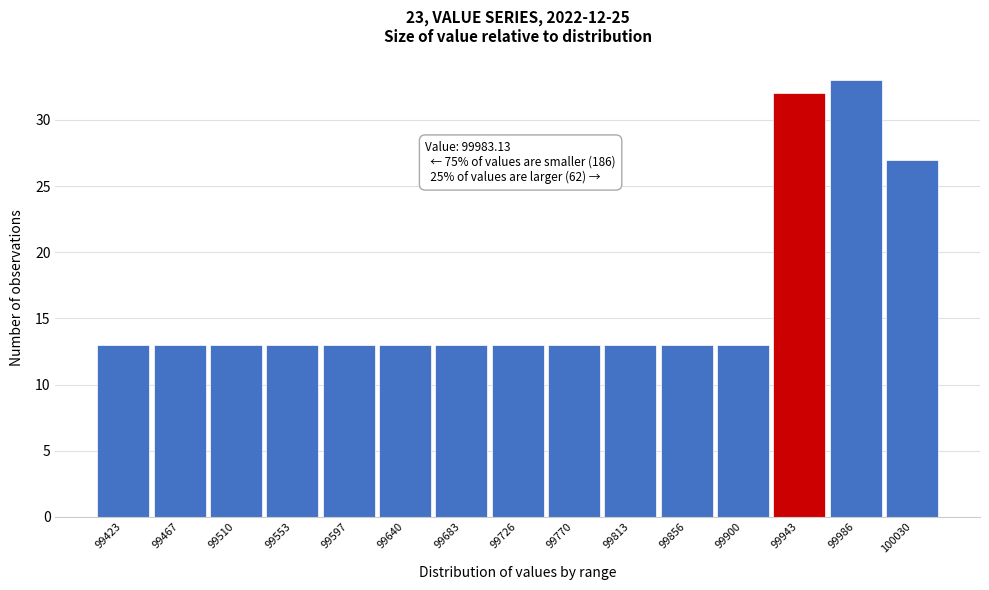

Reading left to right, what are all the values shown in this chart?

99423=13	99467=13	99510=13	99553=13	99597=13	99640=13	99683=13	99726=13	99770=13	99813=13	99856=13	99900=13	99943=32	99986=33	100030=27